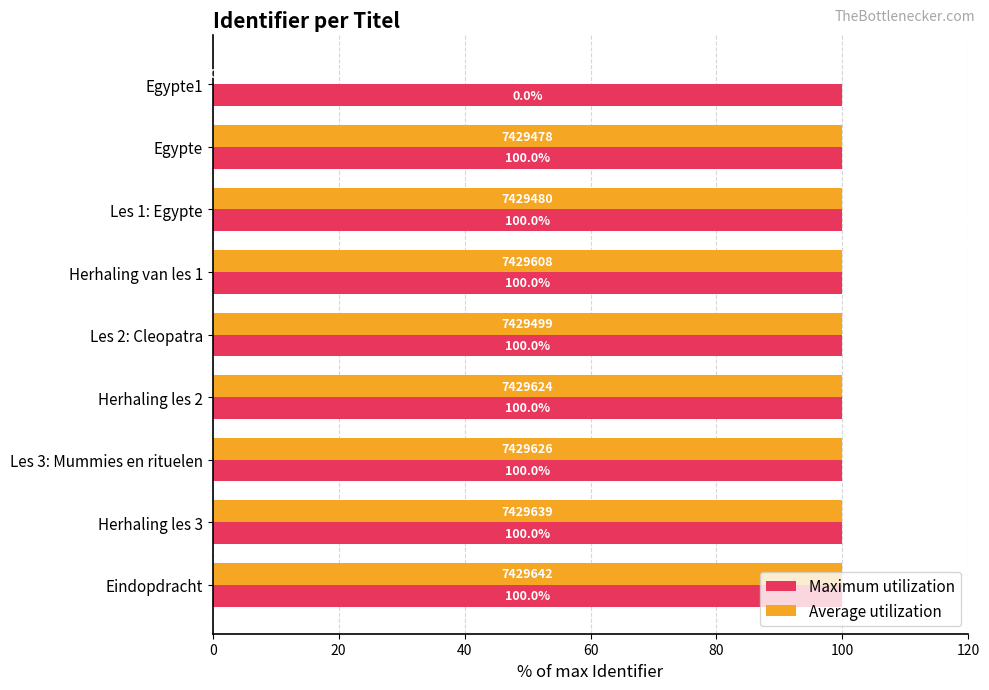

What is the sum of all Maximum utilization values?

900.0